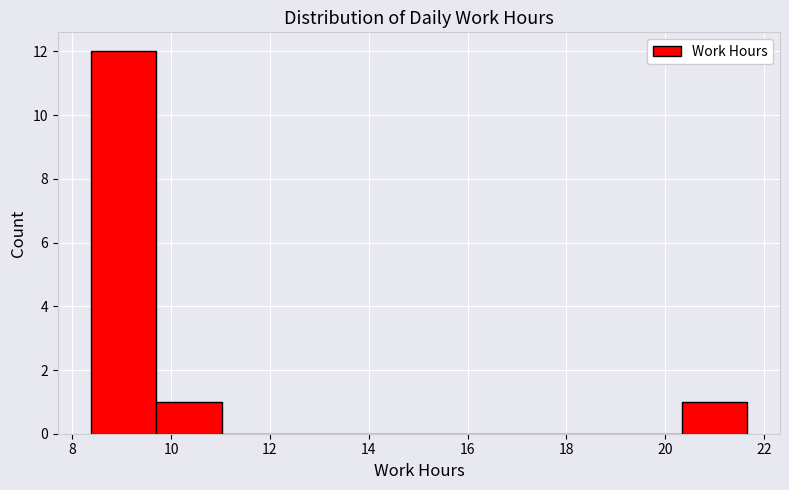

Reading left to right, list every bar in this chart as the range it spans on the x-axis followed by its height. Neither the bar edges nor the heights are printed on the chart, so give them approximately, as read against the axes.

8.4 to 9.6: 12
9.6 to 11.0: 1
11.0 to 12.4: 0
12.4 to 13.6: 0
13.6 to 15.0: 0
15.0 to 16.4: 0
16.4 to 17.6: 0
17.6 to 19.0: 0
19.0 to 20.4: 0
20.4 to 21.6: 1